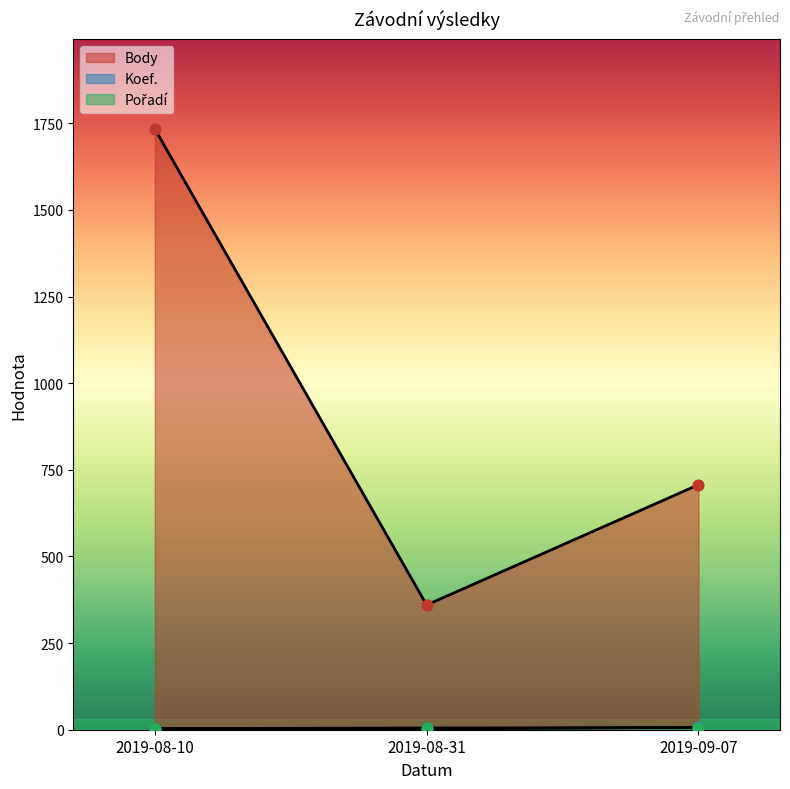

At which category is the sum across all series the highest?

2019-08-10